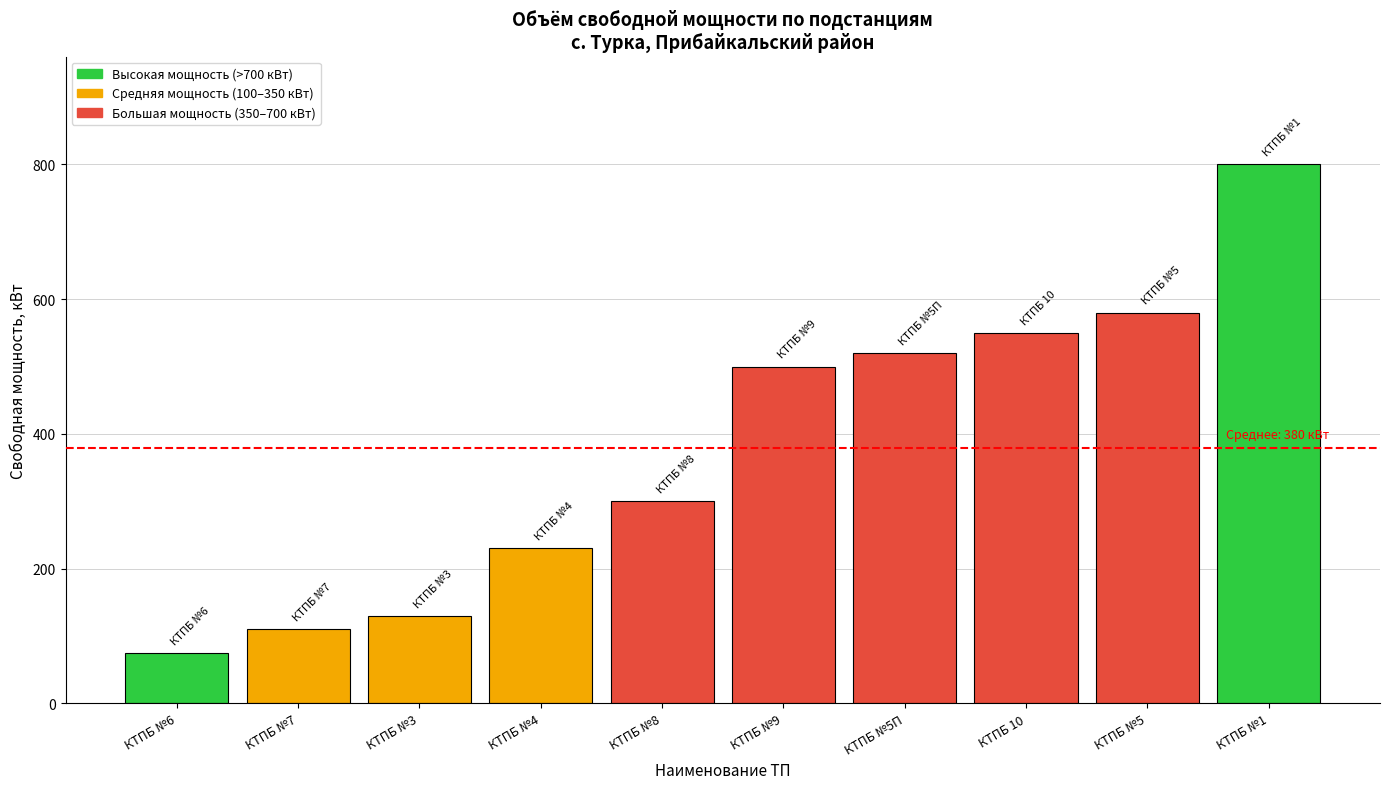

Does the chart contain stacked bars?

No